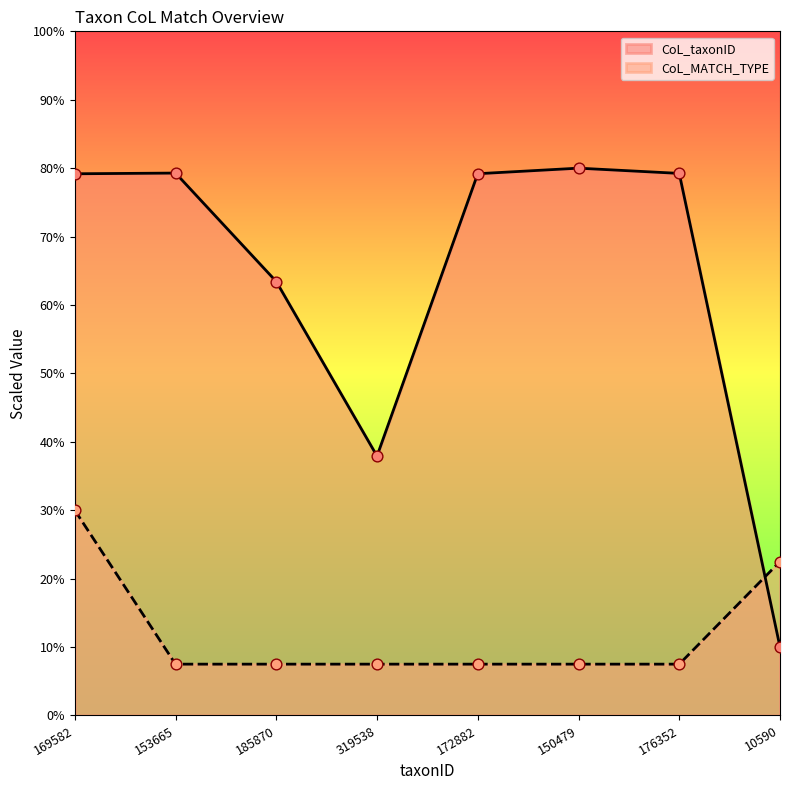

Which series has the largest total across all categories?

CoL_taxonID